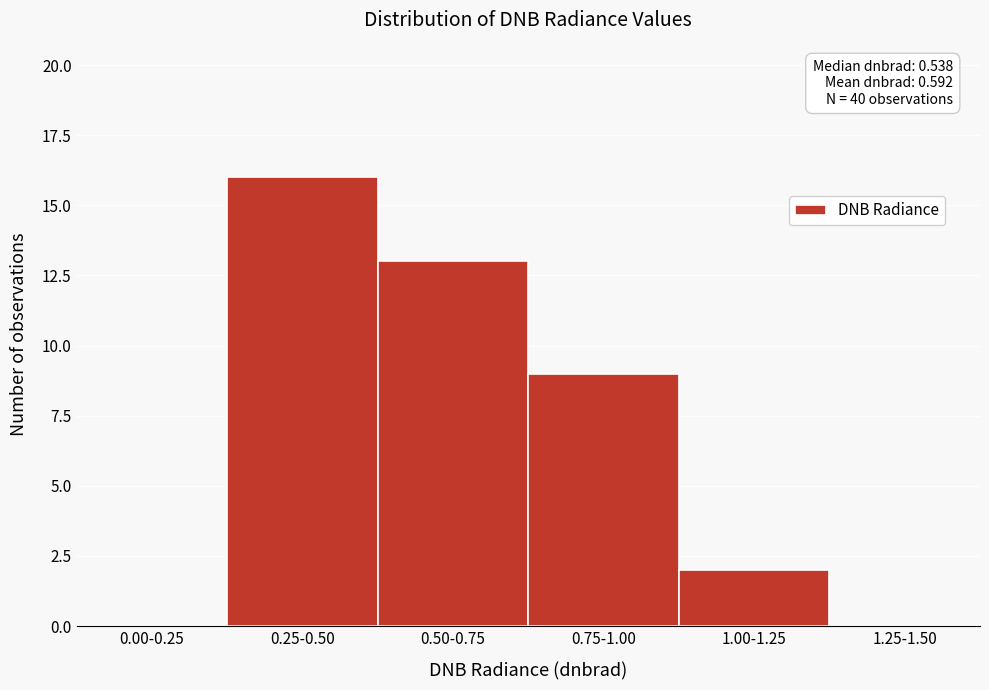

Reading right to left, list all the values displayed in this chart.

1.25-1.50=0	1.00-1.25=2	0.75-1.00=9	0.50-0.75=13	0.25-0.50=16	0.00-0.25=0